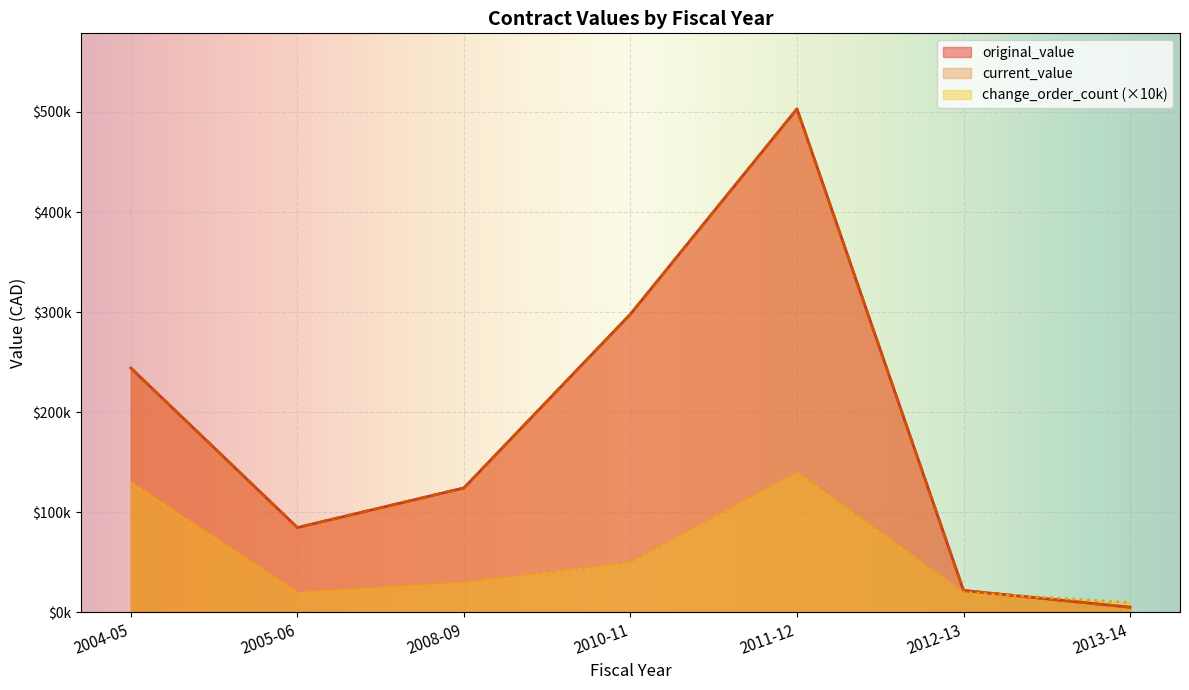

Does the chart display data point markers on the line(s)?

No